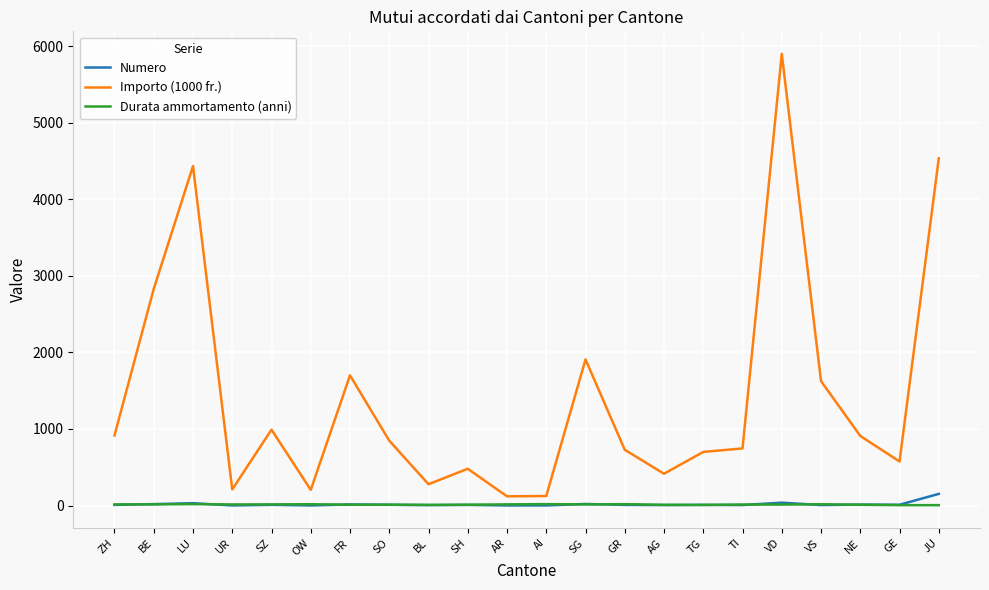

What position from the left is LU?

3